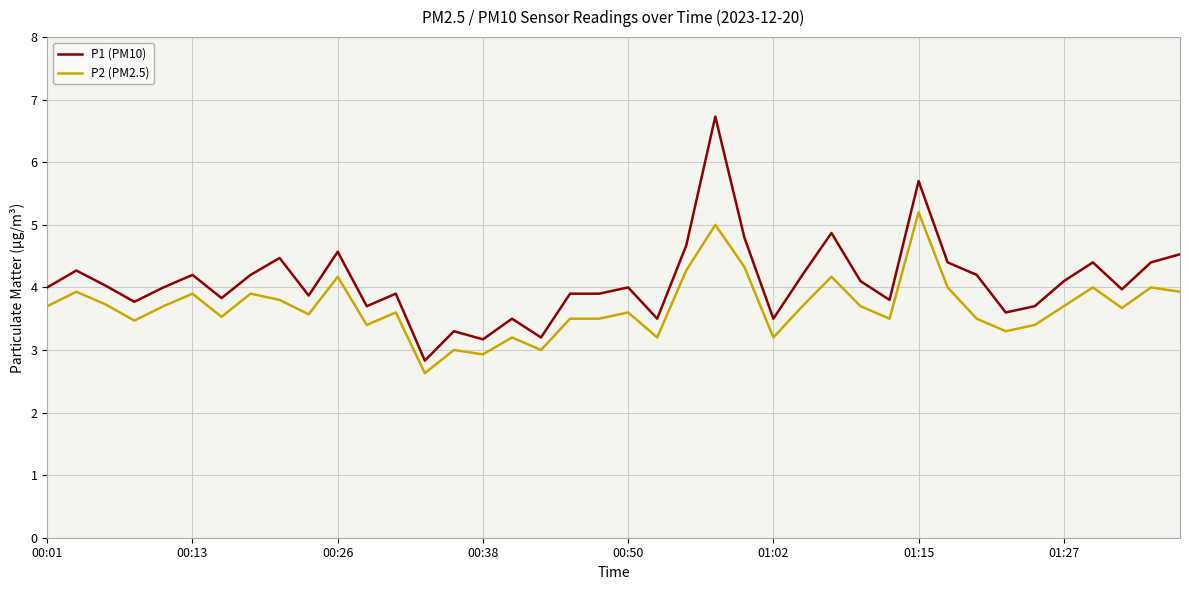

List the series in order of their overall mean, highest first.

P1 (PM10), P2 (PM2.5)